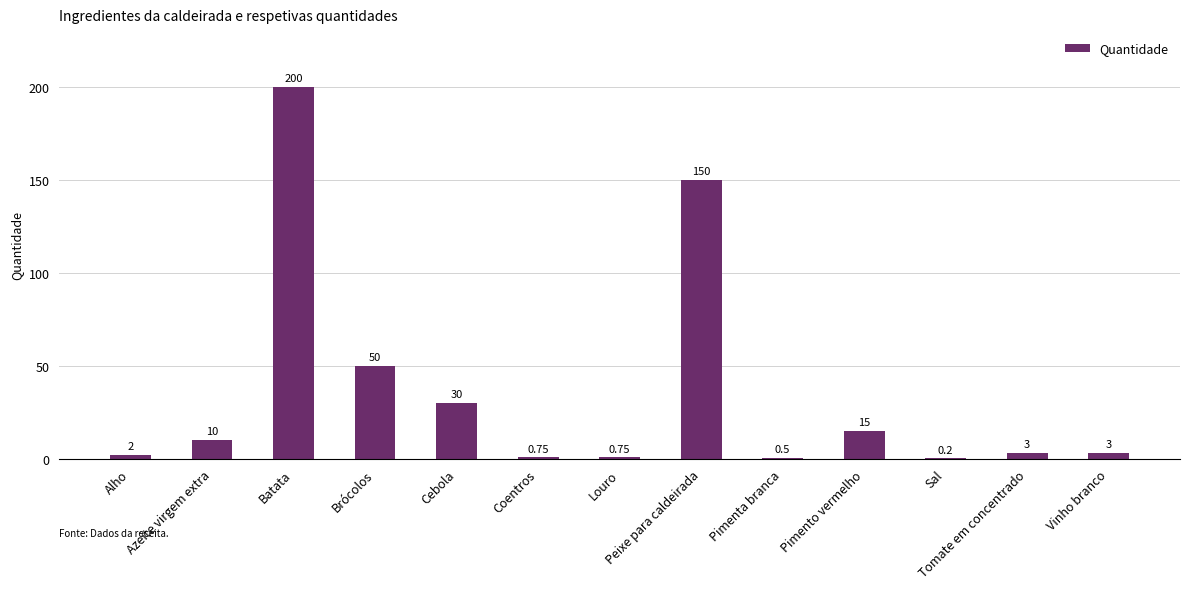

What is the sum of all values?

465.2